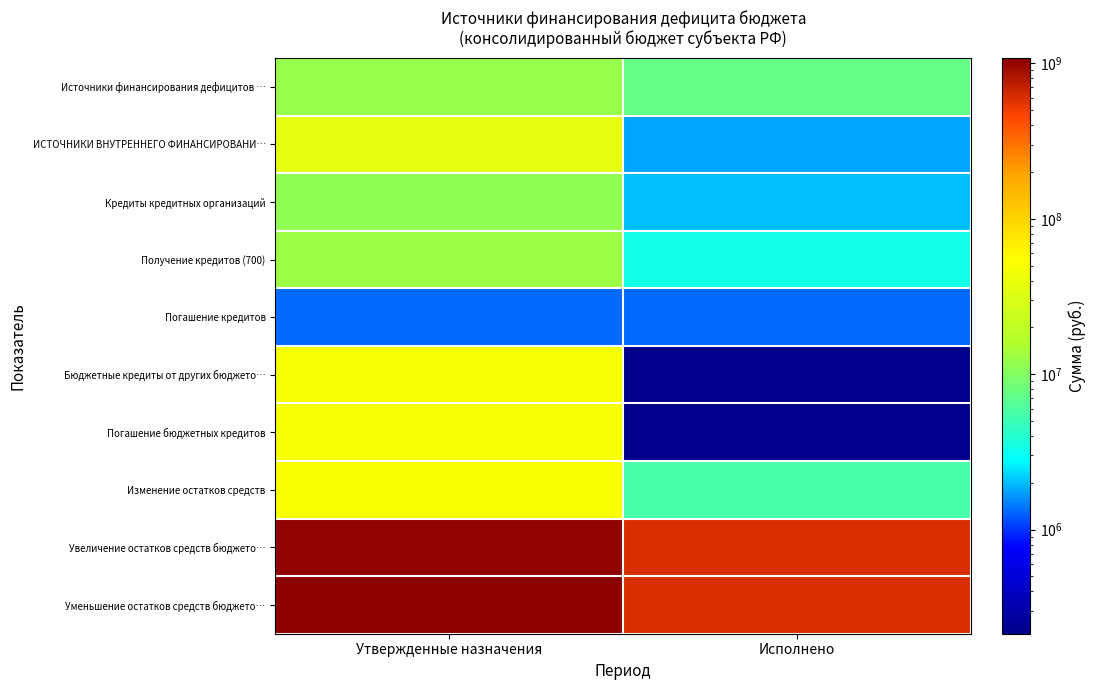

At Исполнено, list the series in order from largest to smallest.

Уменьшение остатков средств бюджето…, Увеличение остатков средств бюджето…, Источники финансирования дефицитов …, Изменение остатков средств, Получение кредитов (700), Кредиты кредитных организаций, ИСТОЧНИКИ ВНУТРЕННЕГО ФИНАНСИРОВАНИ…, Погашение кредитов, Бюджетные кредиты от других бюджето…, Погашение бюджетных кредитов